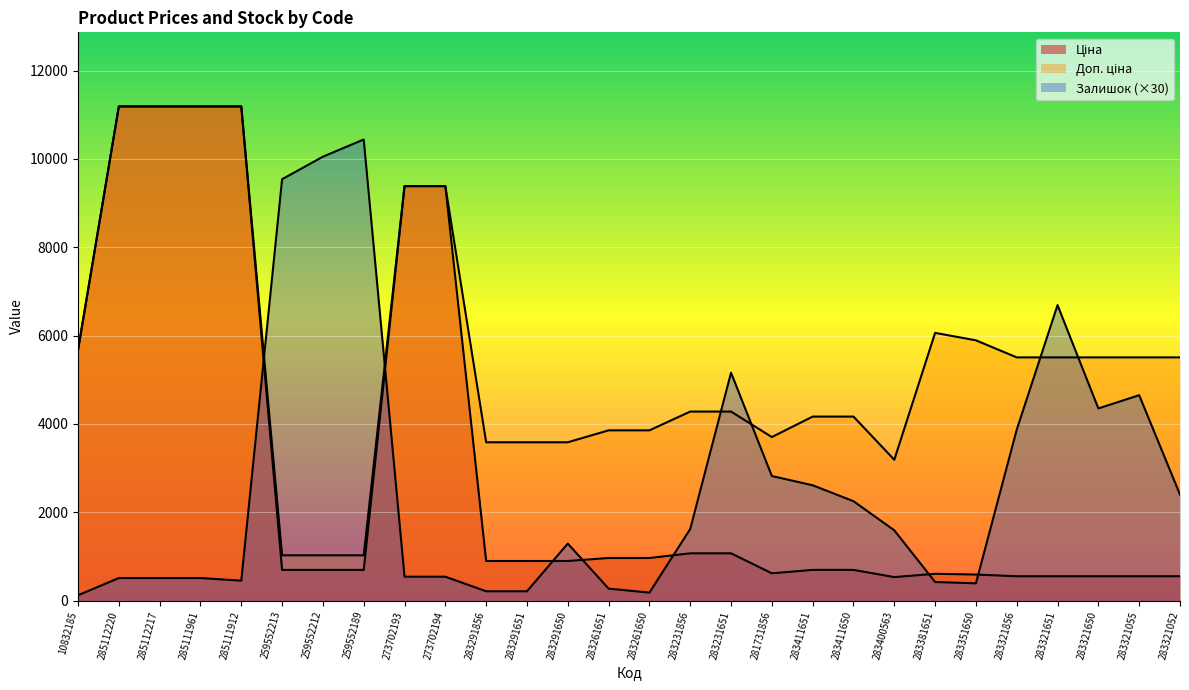

What is the total value across all series at 285111912?

22826.3